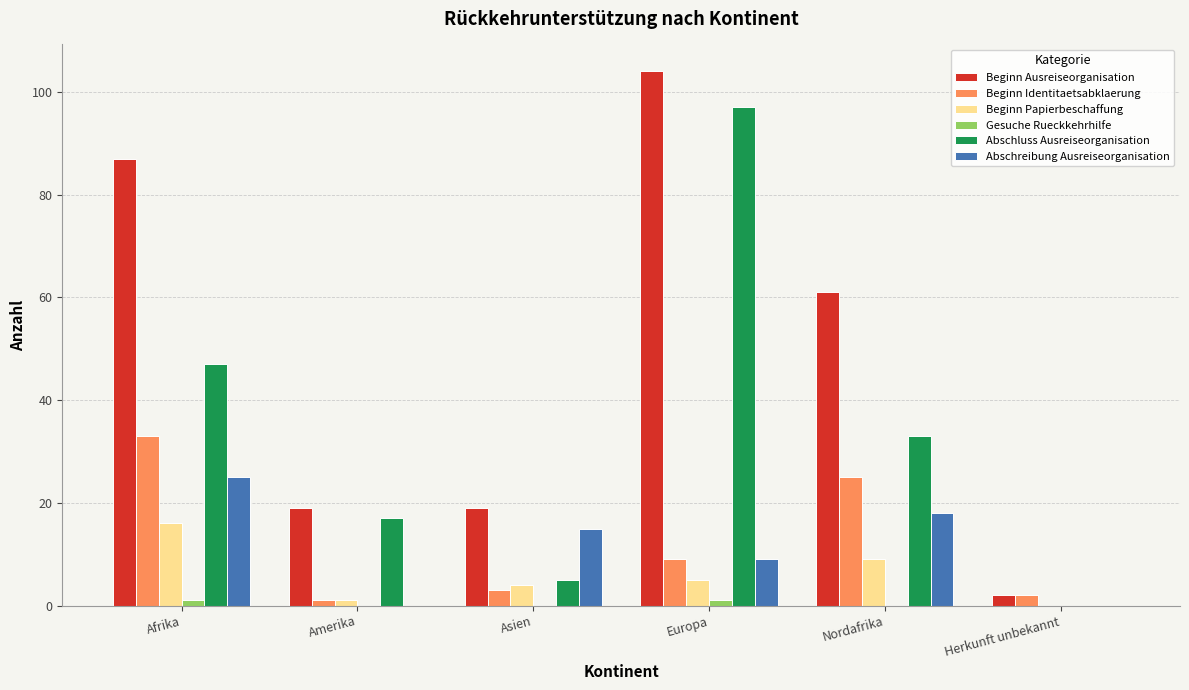

How many categories are shown in the chart?

6